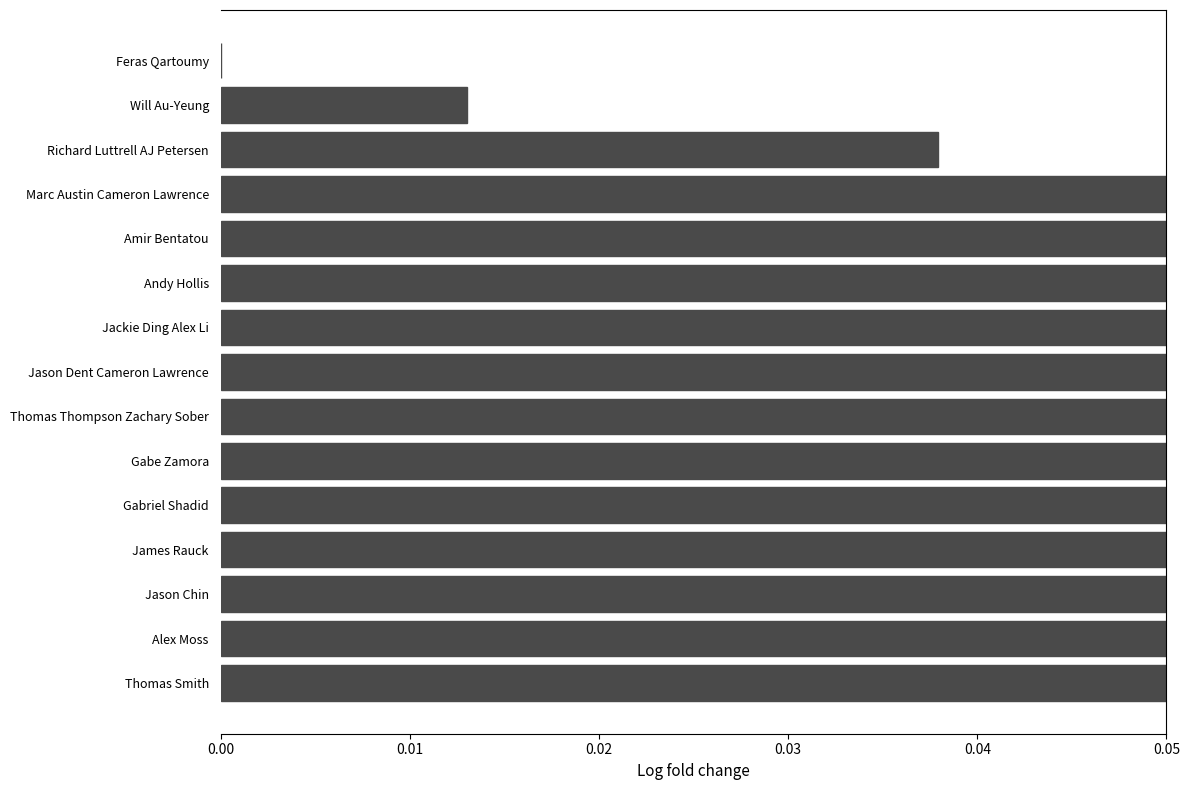

Reading right to left, what are all the values shown in this chart?

0.1	0.1	0.1	0.1	0.1	0.1	0.1	0.1	0.1	0.1	0.1	0.1	0.0	0.0	0.0